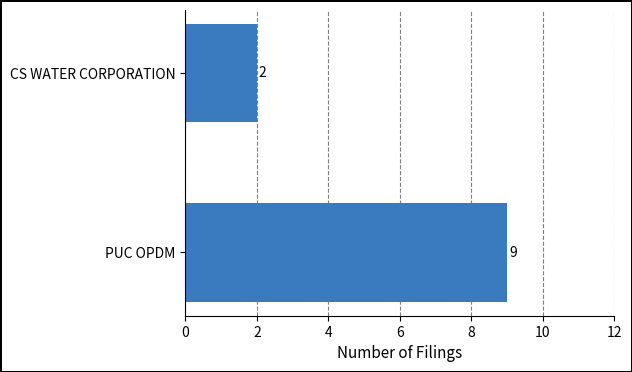

Where is the data nearest to the value 5?

CS WATER CORPORATION